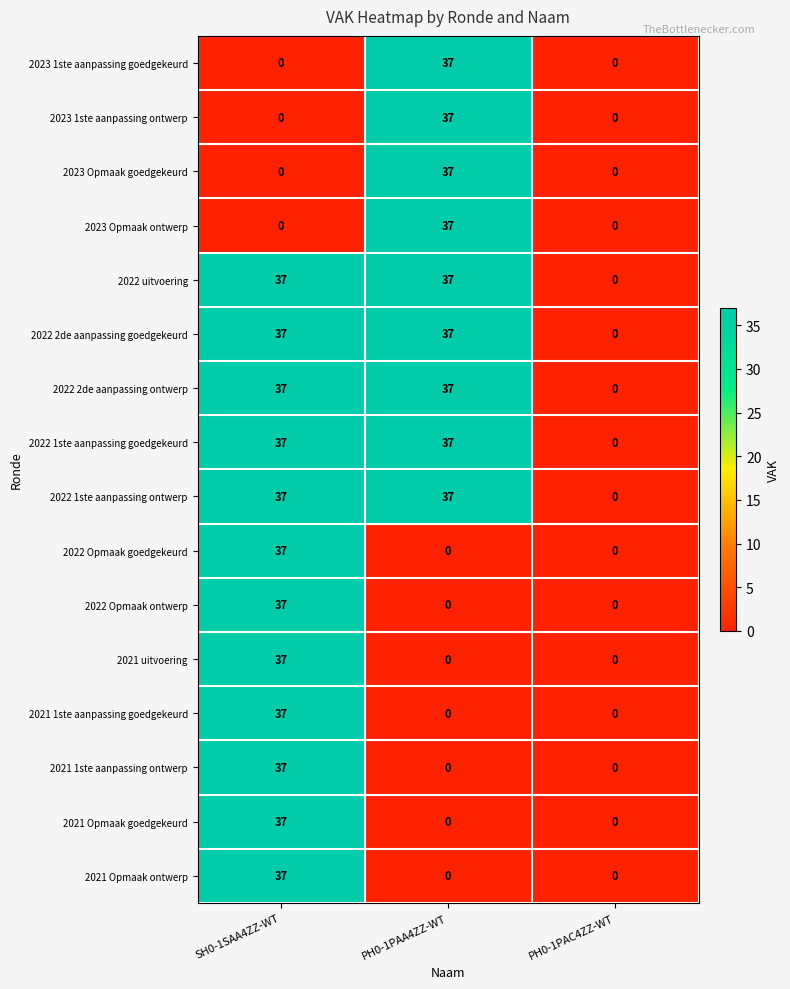

Which category has the lowest value in the 2022 1ste aanpassing goedgekeurd series?

PH0-1PAC4ZZ-WT